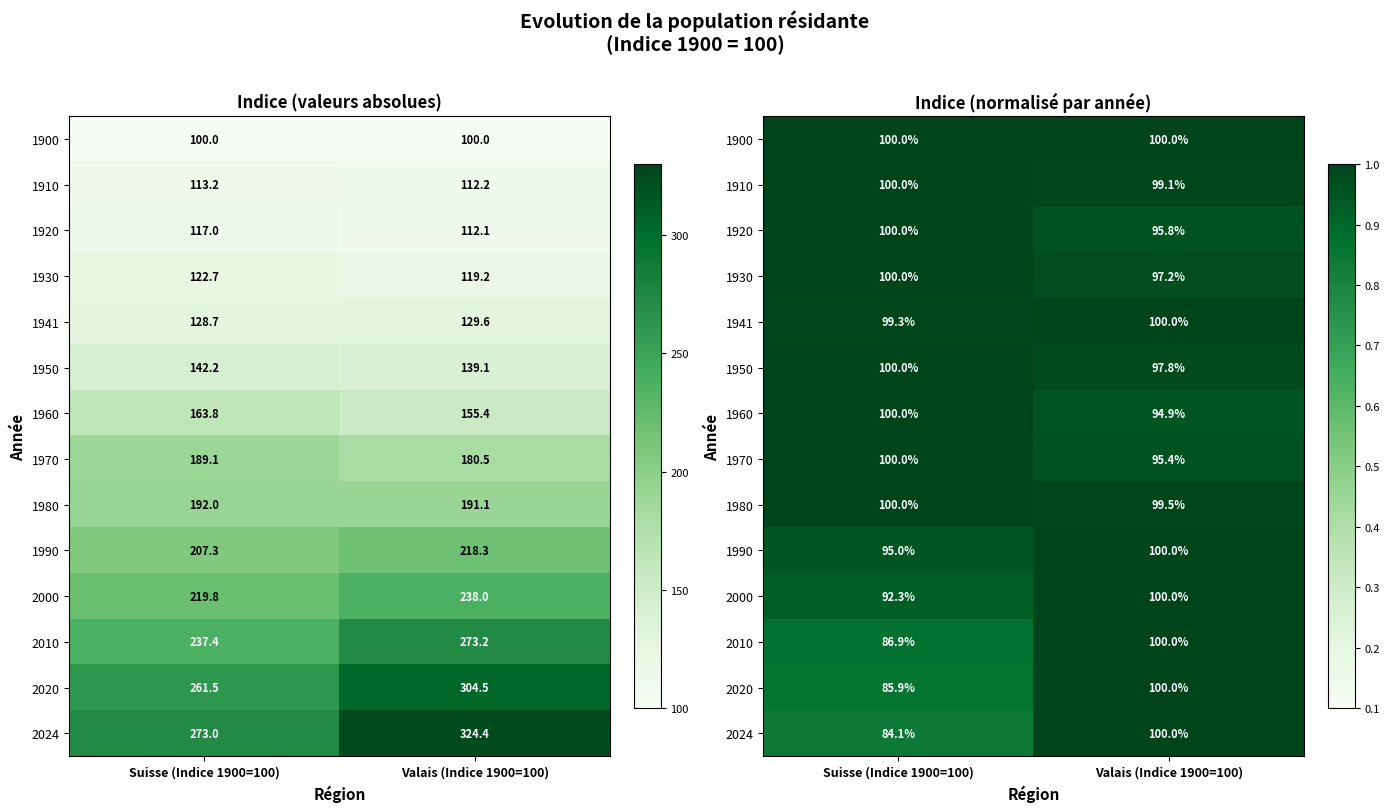

What is the total value across all series at Valais (Indice 1900=100)?

13.8